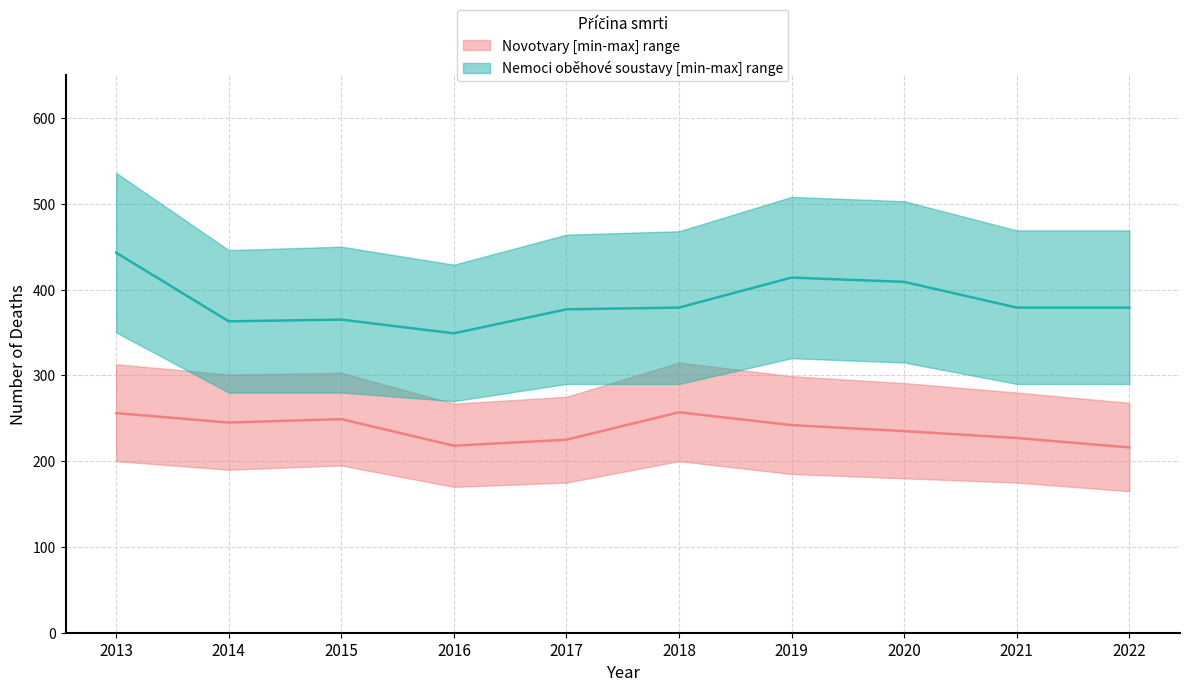

What is the greatest value displayed?

443